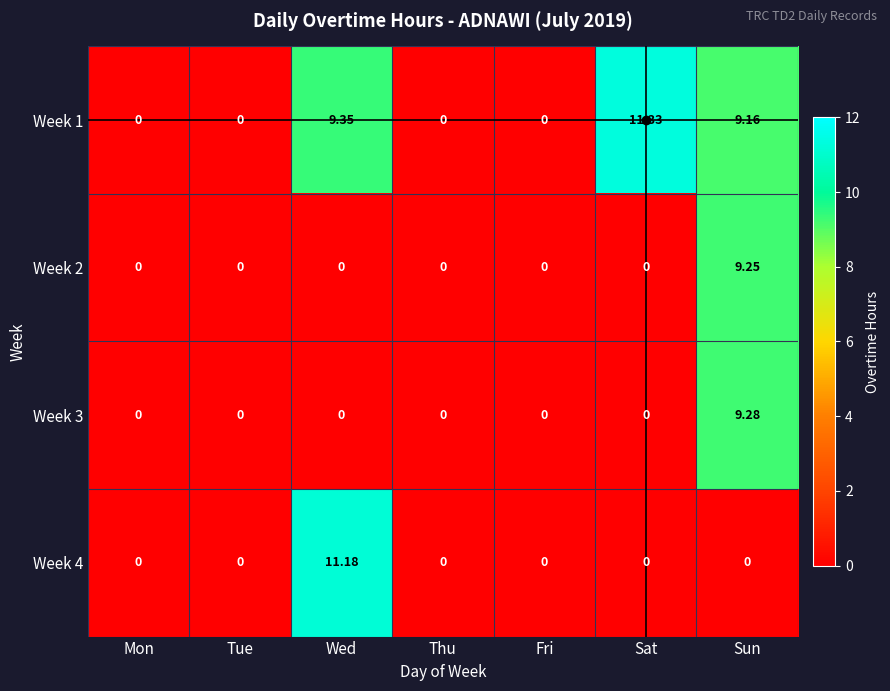

Where is Week 1 nearest to the value 5?

Sun